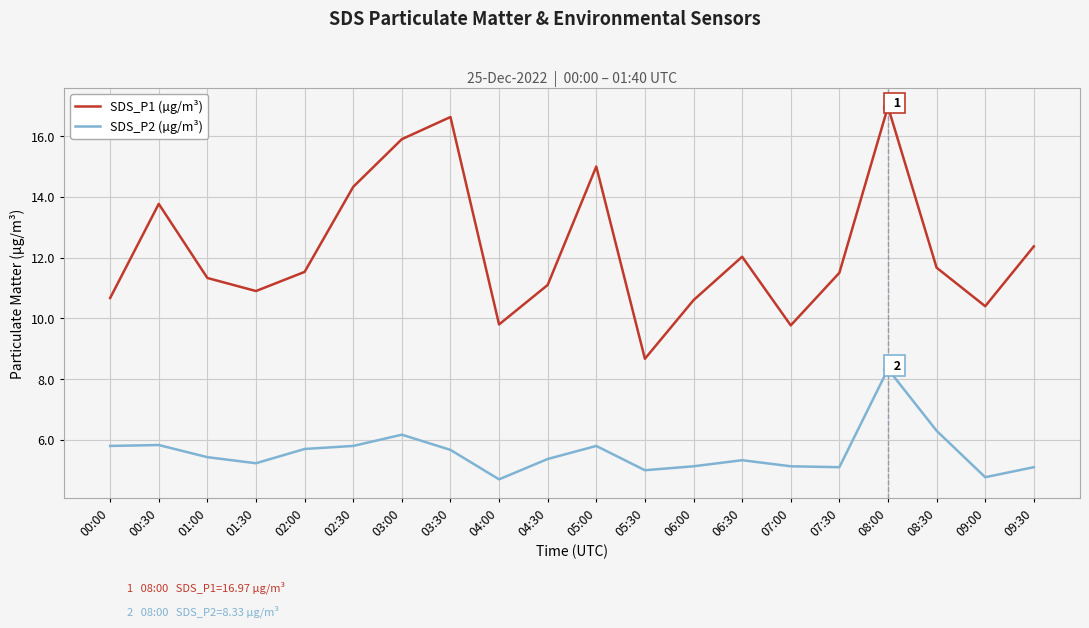

Does the chart have visible grid lines?

Yes